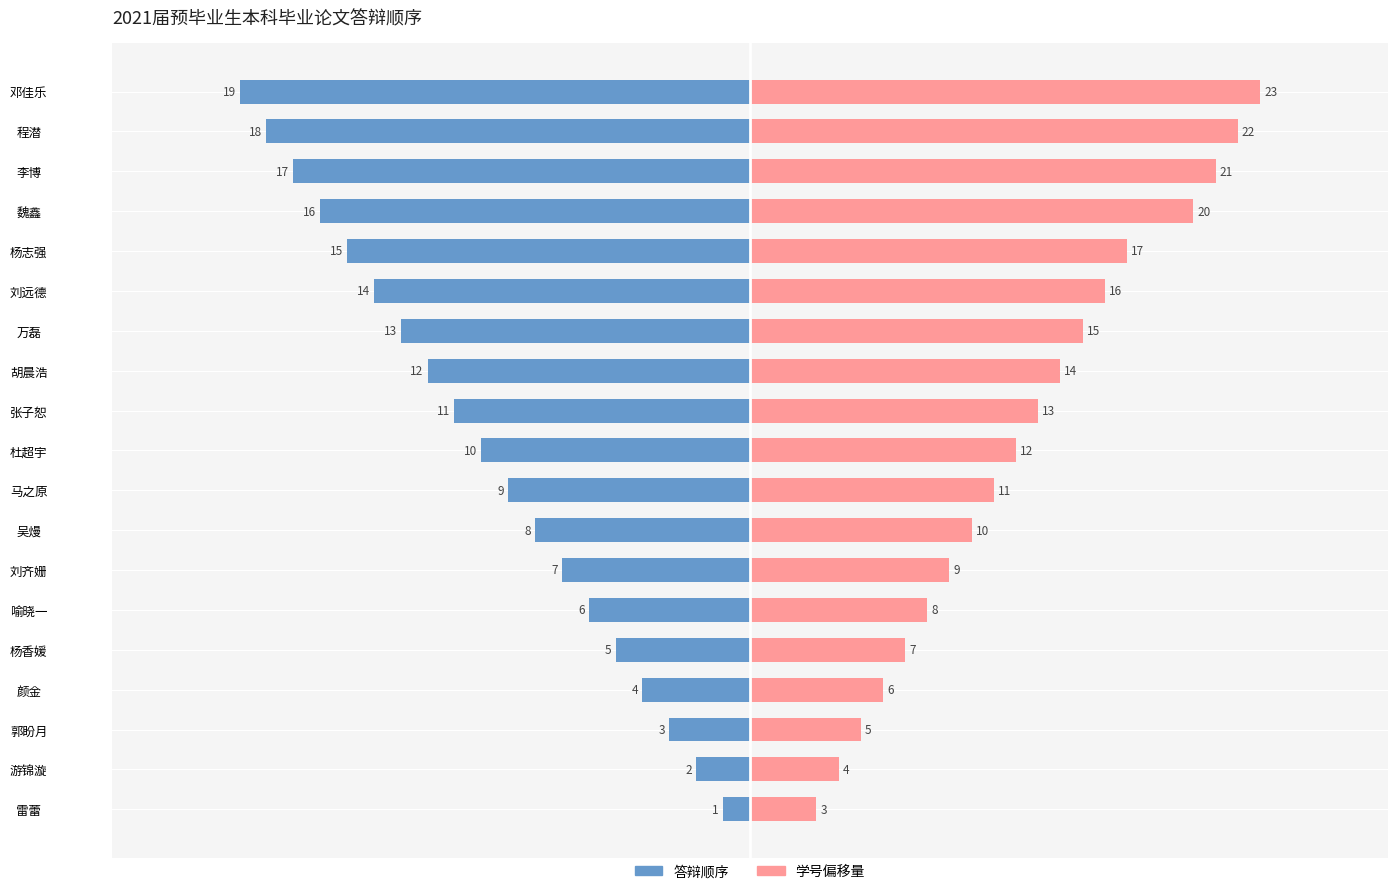

Is it true that 答辩顺序 equals -4.7 at 马之原?

False